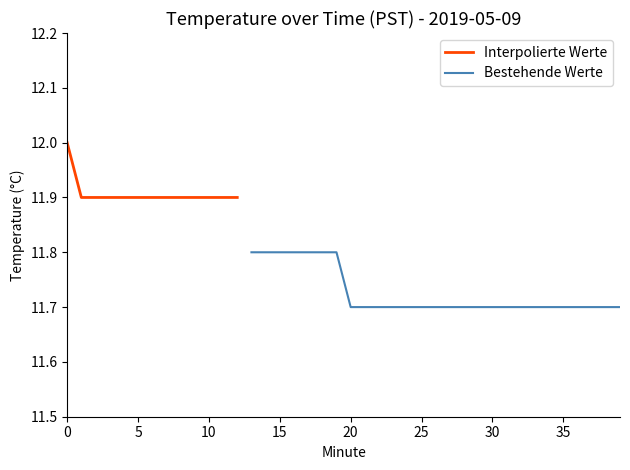

How many data points does each series have?

40